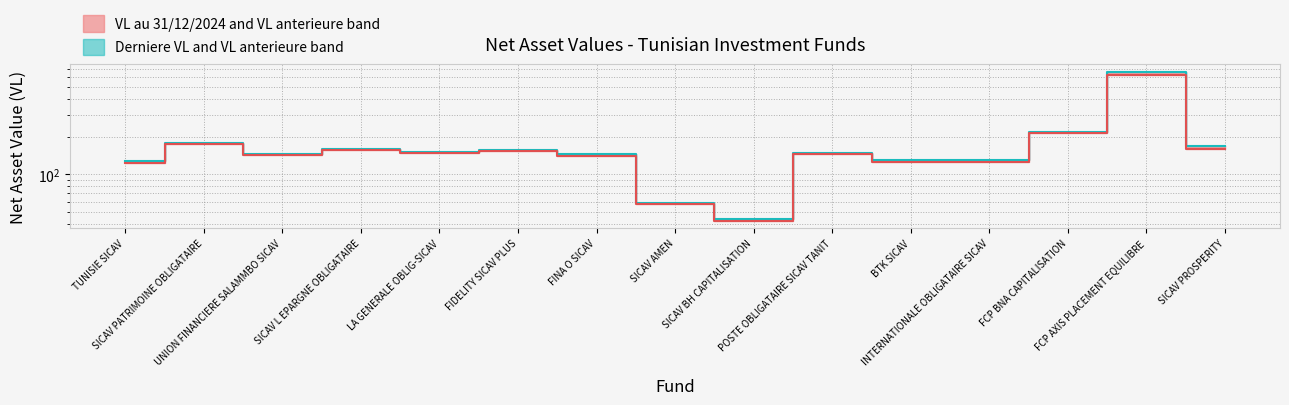

What is the value of the VL anterieure (median) point at the 13th from the left?

218.9